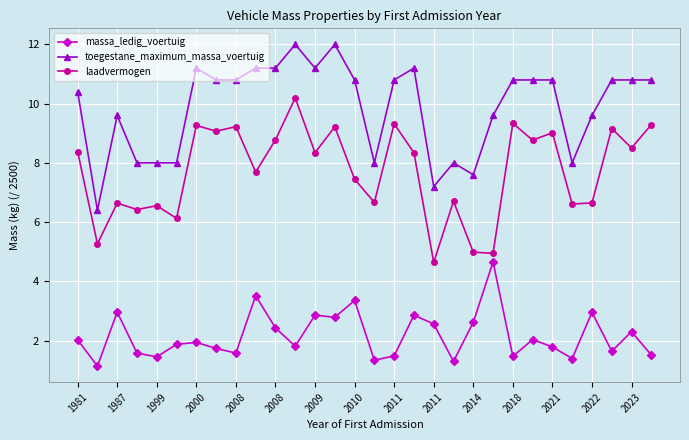

At how many categories does at least one series exceed 2?

30